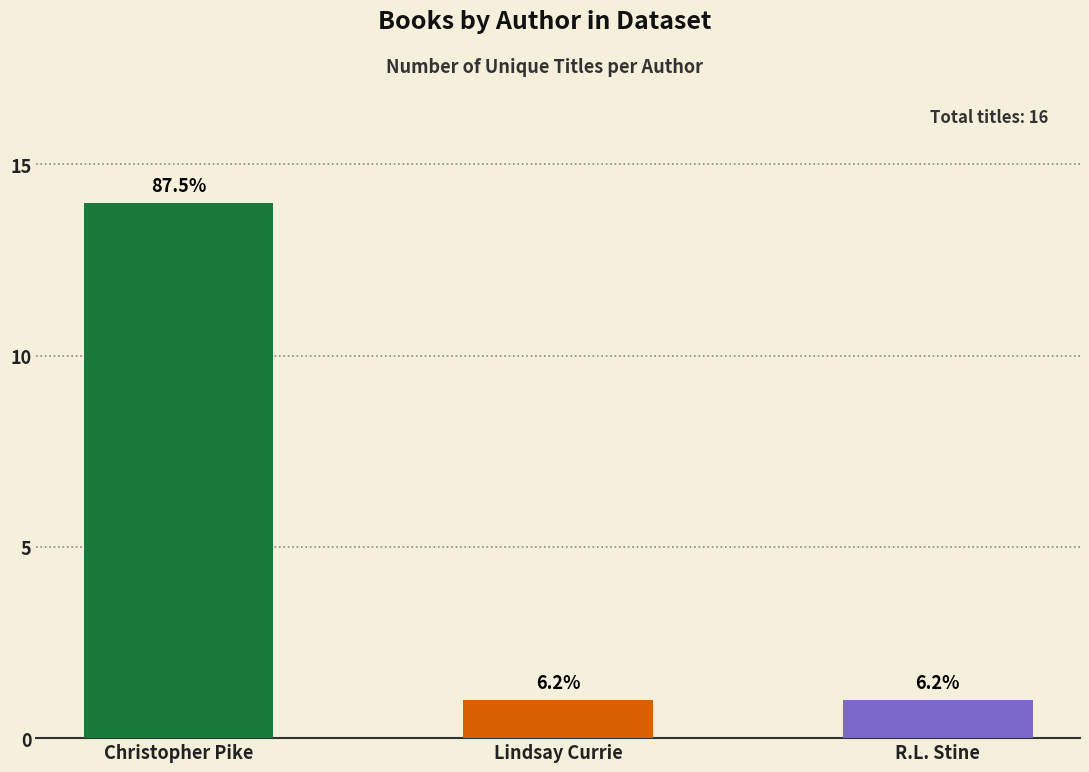

How many bars are there in total?

3